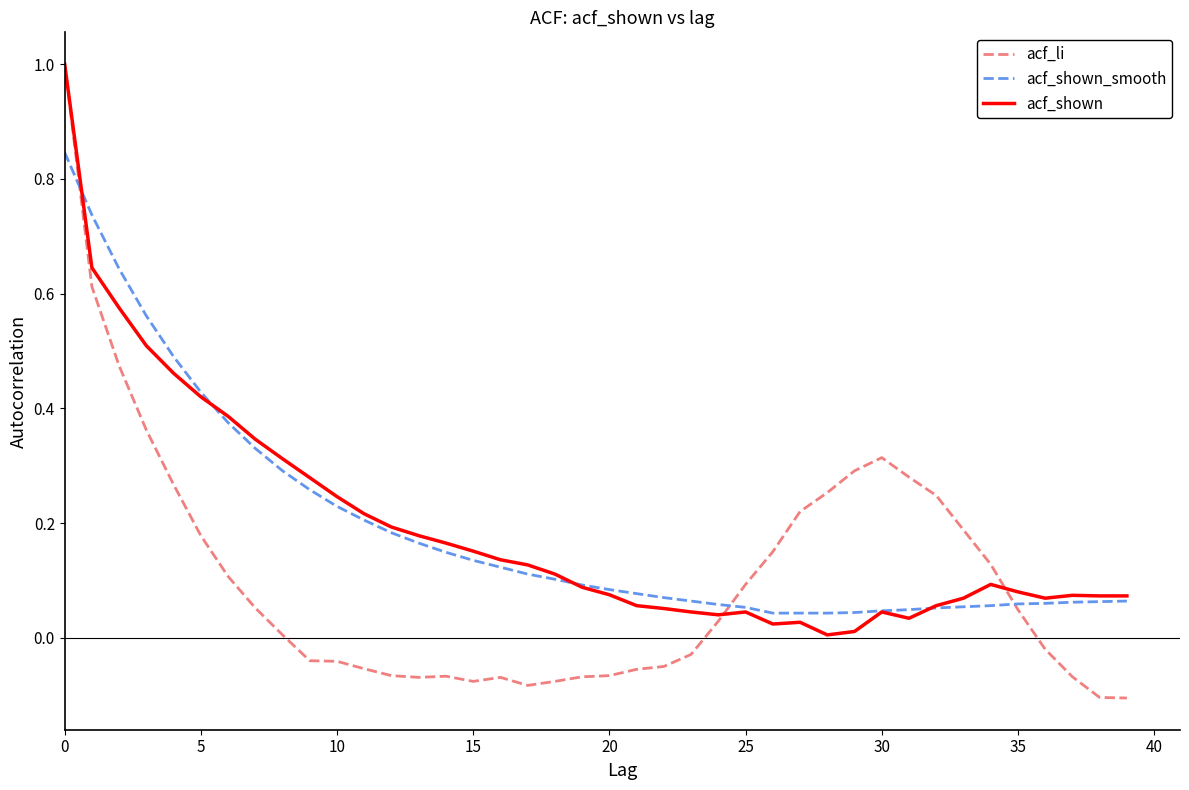

Which series has the widest spread of values?

acf_li